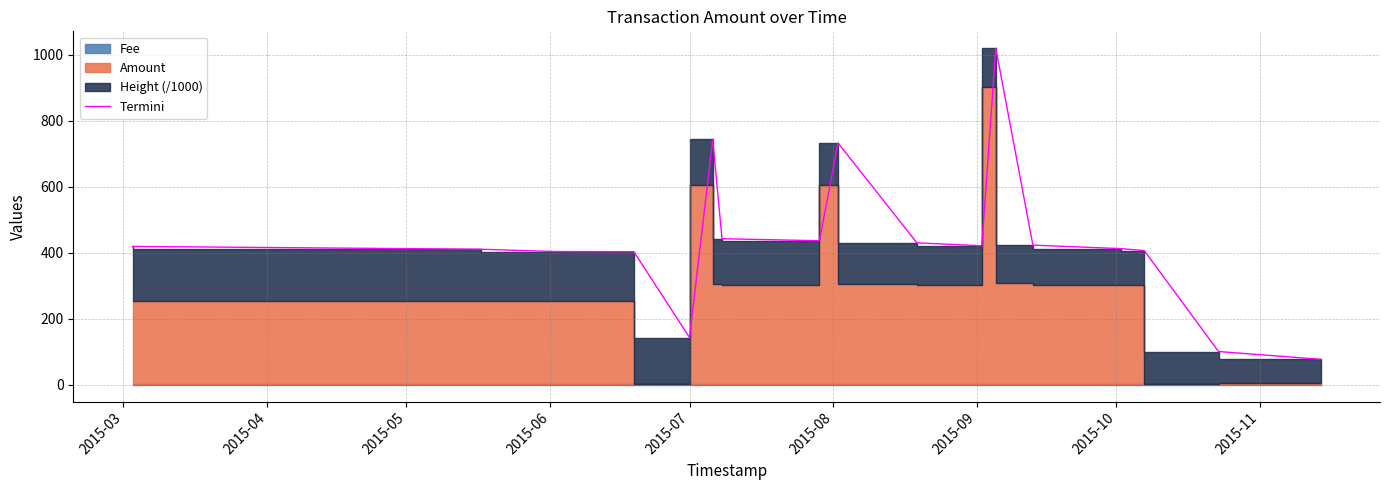

What is the smallest value displayed?

77.1